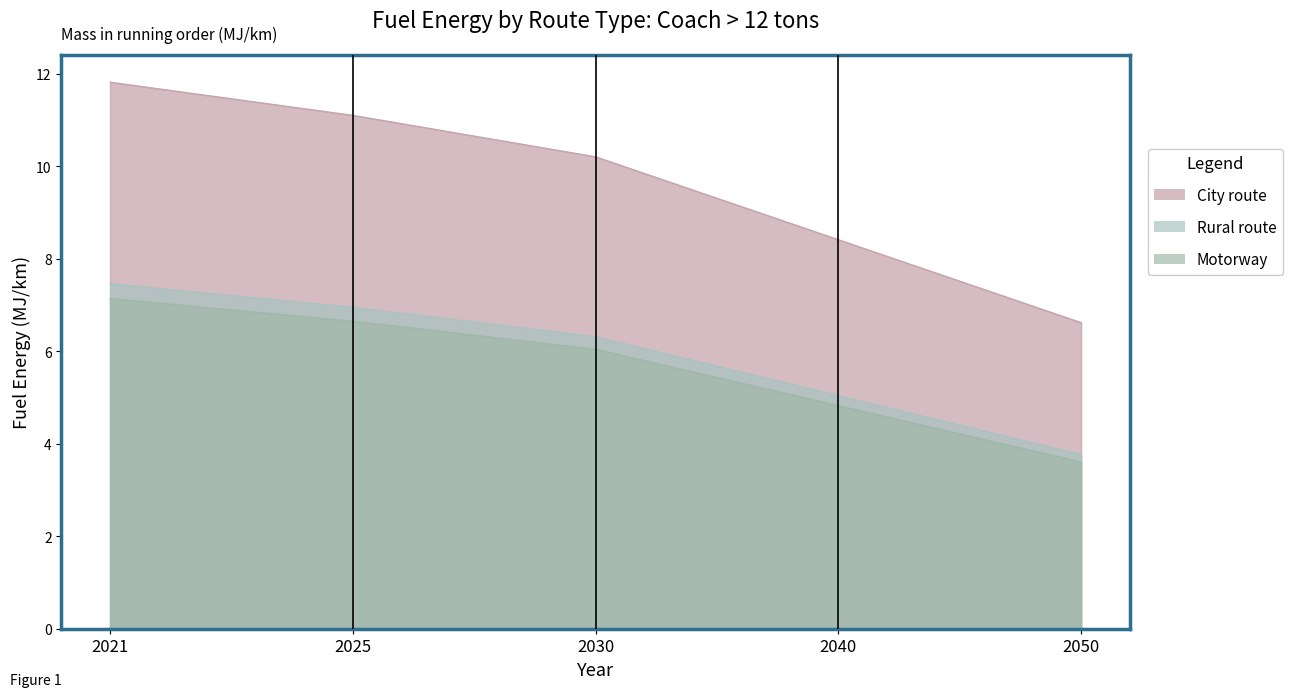

Read the City route value at 2040.

8.4